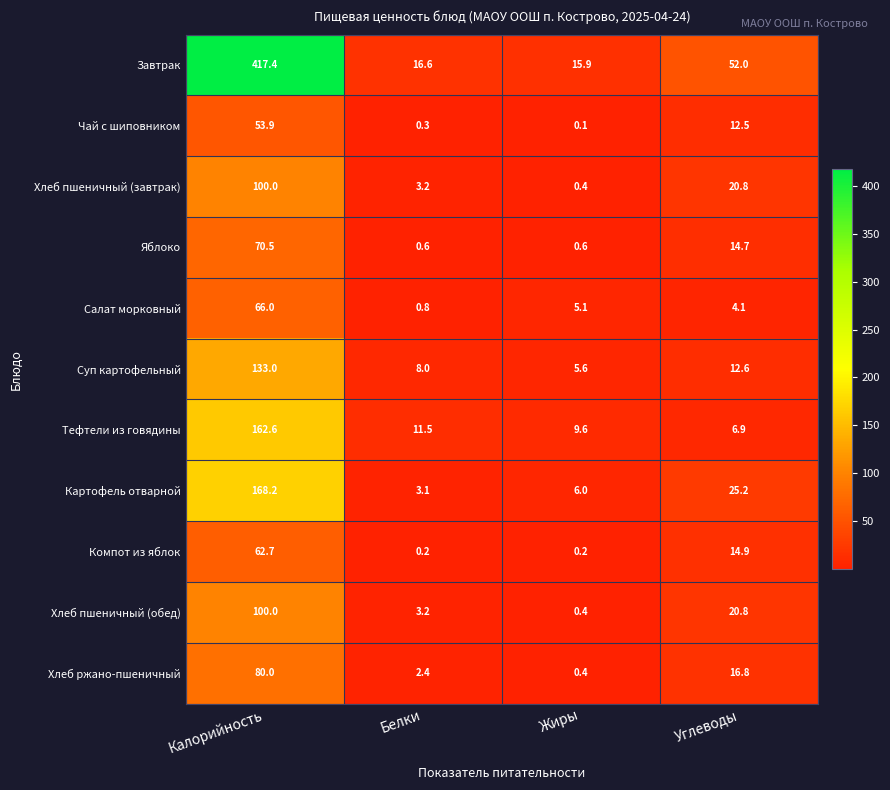

Where is Суп картофельный nearest to the value 69?

Углеводы